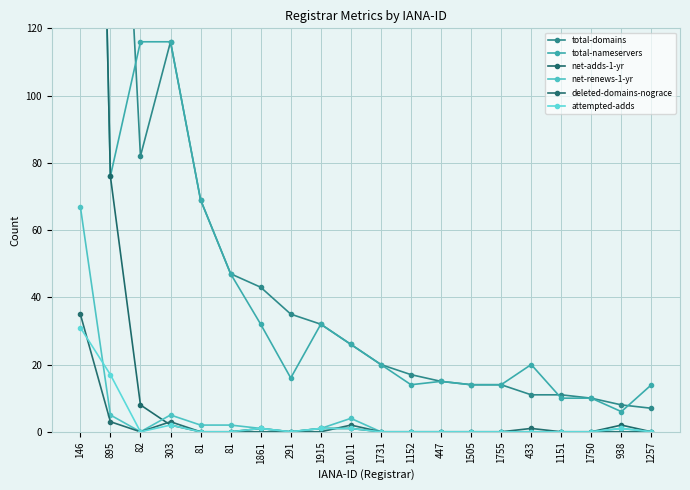

How many values in the total-domains series are below 26?

10